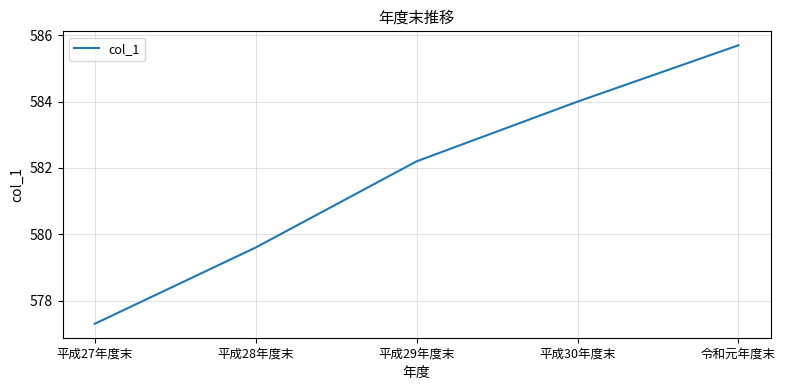

What is the change in value from 平成27年度末 to 平成30年度末?

+6.7